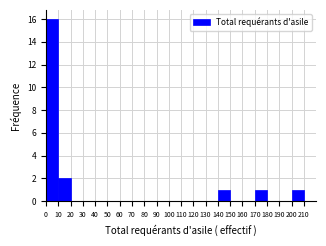

How tall is the bar that spans 140 to 150 on the x-axis? The values are not printed on the chart, so give them approximately, as read against the axis.

1